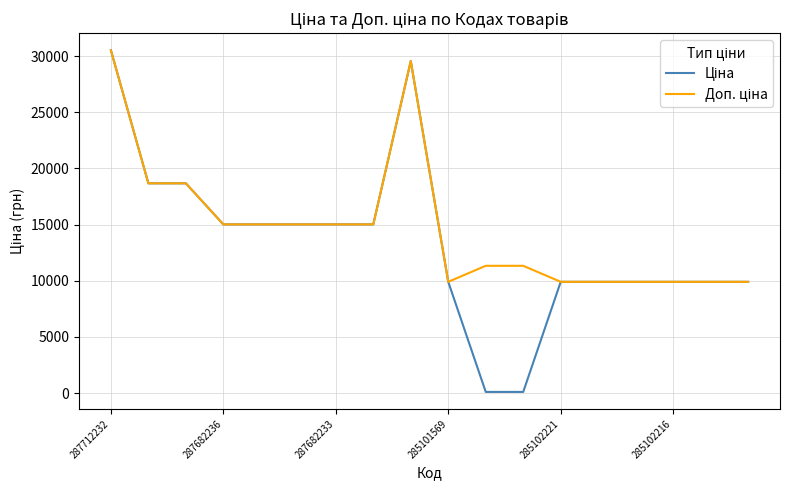

Is this an area chart (filled region under the line)?

No